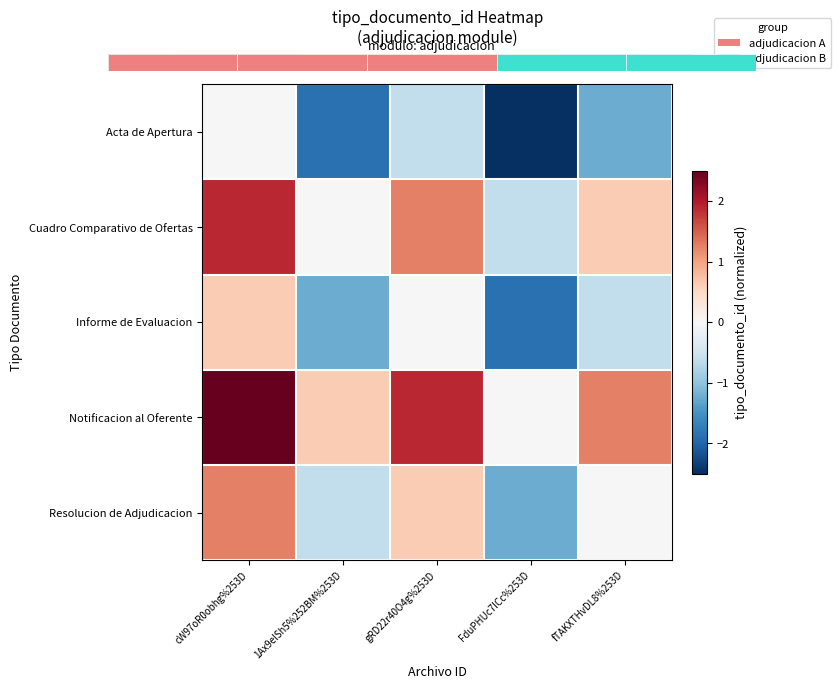

The Resolucion de Adjudicacion series shows 0.6 at gRD22r40O4g%253D. True or false?

True